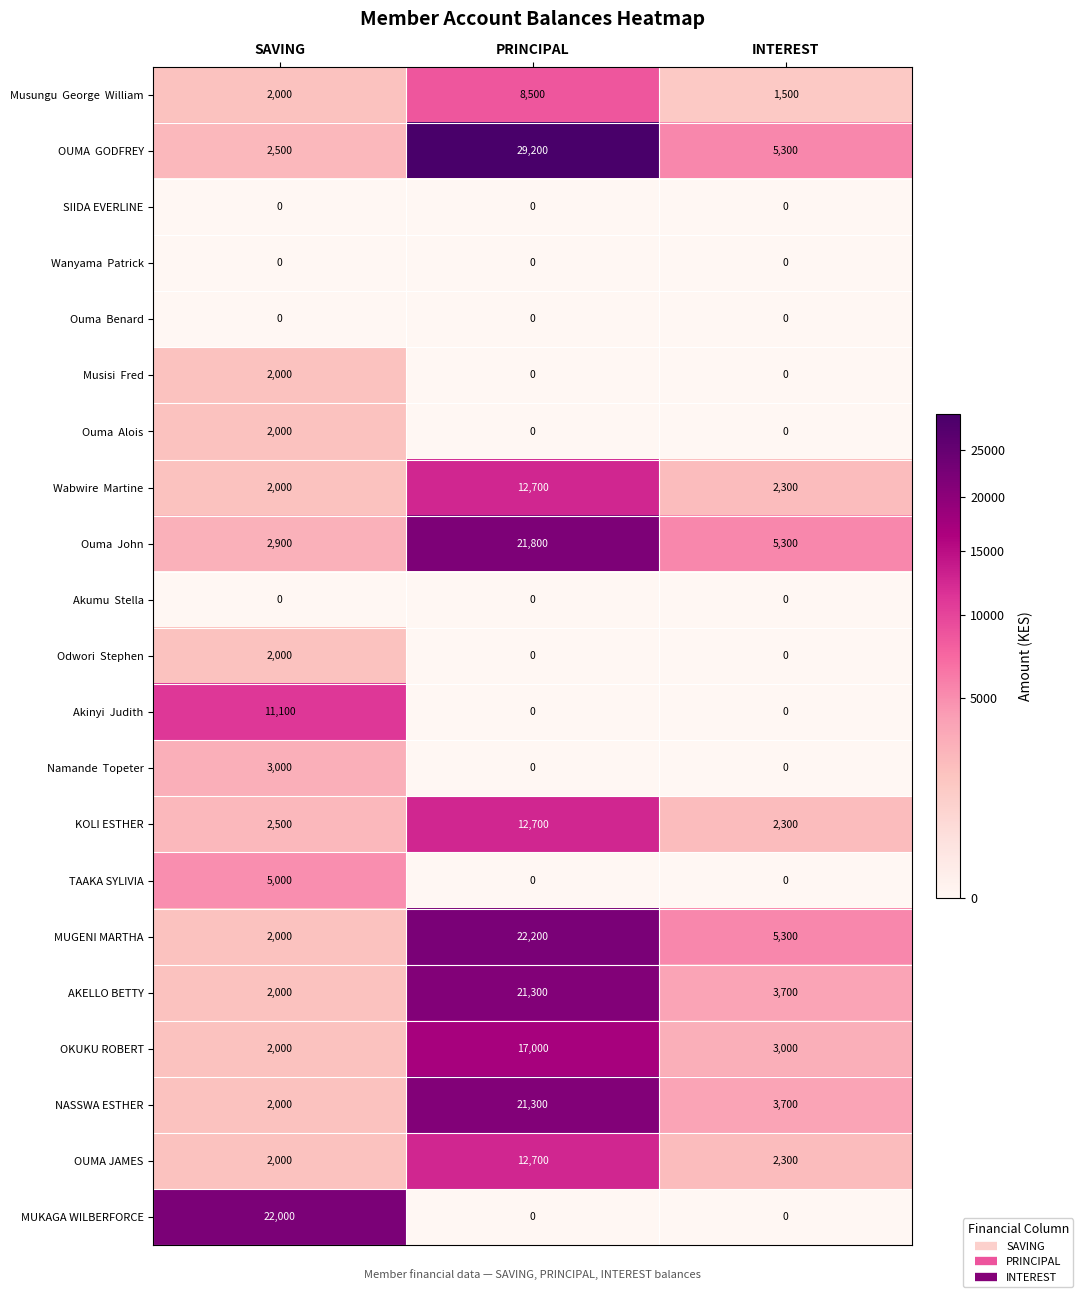

What is the maximum value shown in the chart?

29200